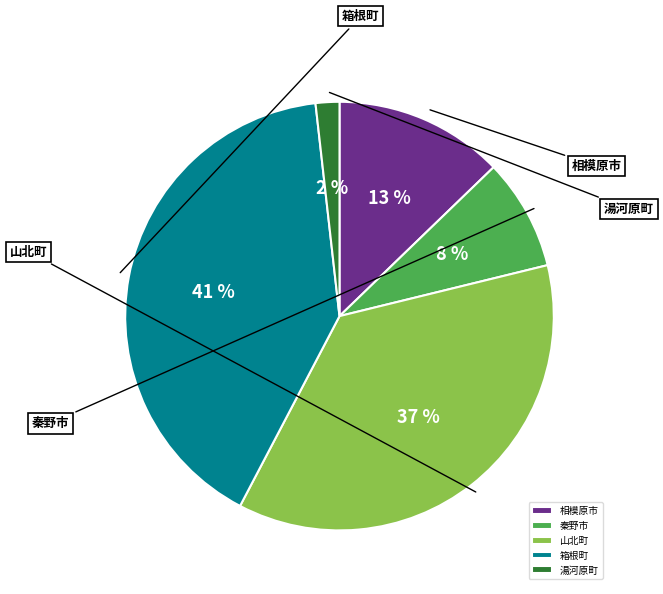

Combined, do 箱根町 and 山北町 account for over 50%?

Yes